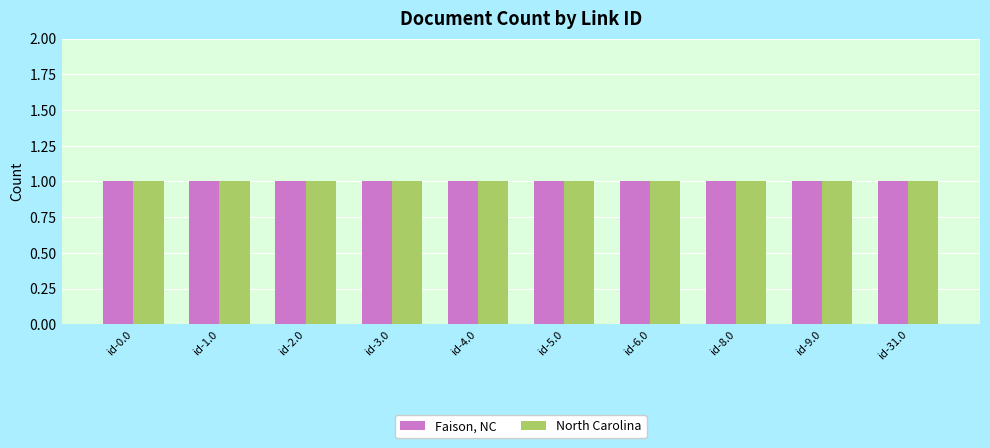

Rank the categories by Faison, NC value from lowest to highest.

id-0.0.tender.documents.0, id-2.0.tender.documents.0, id-4.0.tender.documents.0, id-6.0.tender.documents.0, id-9.0.tender.documents.0, id-1.0.tender.documents.0, id-3.0.tender.documents.0, id-5.0.tender.documents.0, id-8.0.tender.documents.0, id-31.0.tender.documents.0